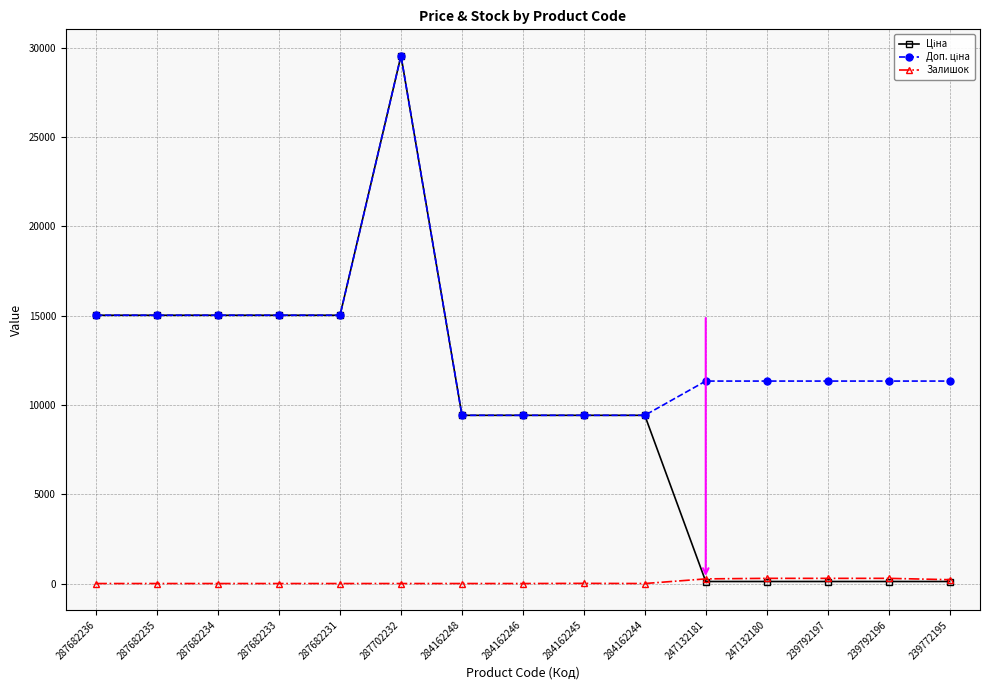

What is the spread (max minus min) of values at 287682233?

15019.2